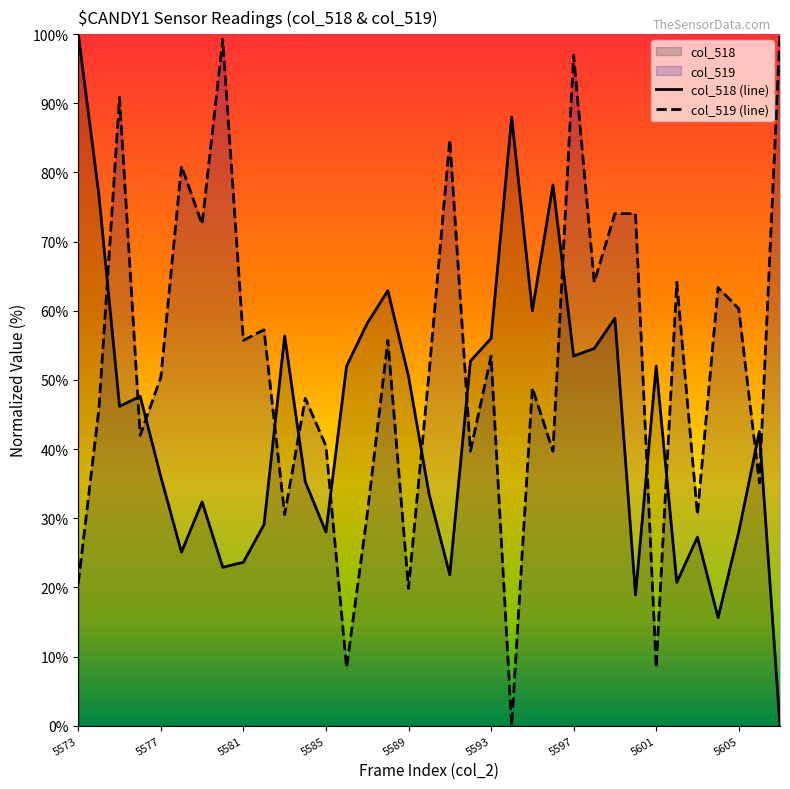

Reading left to right, what are all the values shown in this chart?

col_518: 100.0	76.7	46.2	47.6	36.0	25.1	32.4	22.9	23.6	29.1	56.4	35.3	28.0	52.0	58.2	62.9	50.5	33.5	21.8	52.7	56.0	88.0	60.0	78.2	53.5	54.5	58.9	18.9	52.0	20.7	27.3	15.6	28.0	42.5	0.0
col_519: 20.6	45.8	90.8	42.0	50.4	80.9	72.5	99.2	55.7	57.3	30.5	47.3	40.5	8.4	30.5	55.7	19.8	51.1	84.7	39.7	53.4	0.0	48.9	39.7	96.9	64.1	74.0	74.0	8.4	64.1	30.5	63.4	60.3	35.1	100.0